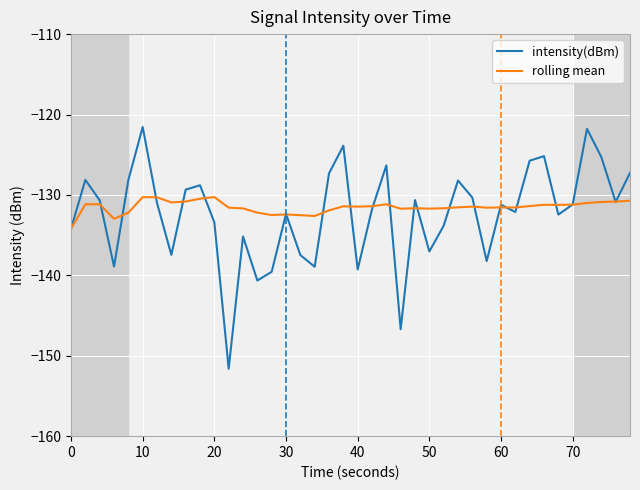

Which series has the widest spread of values?

intensity(dBm)